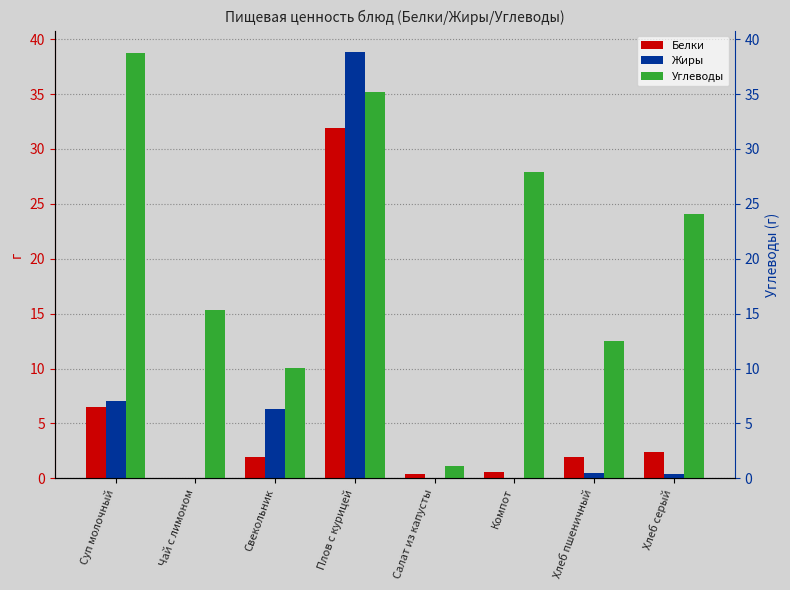

What is the value of the Жиры bar at the 5th from the left?

0.1